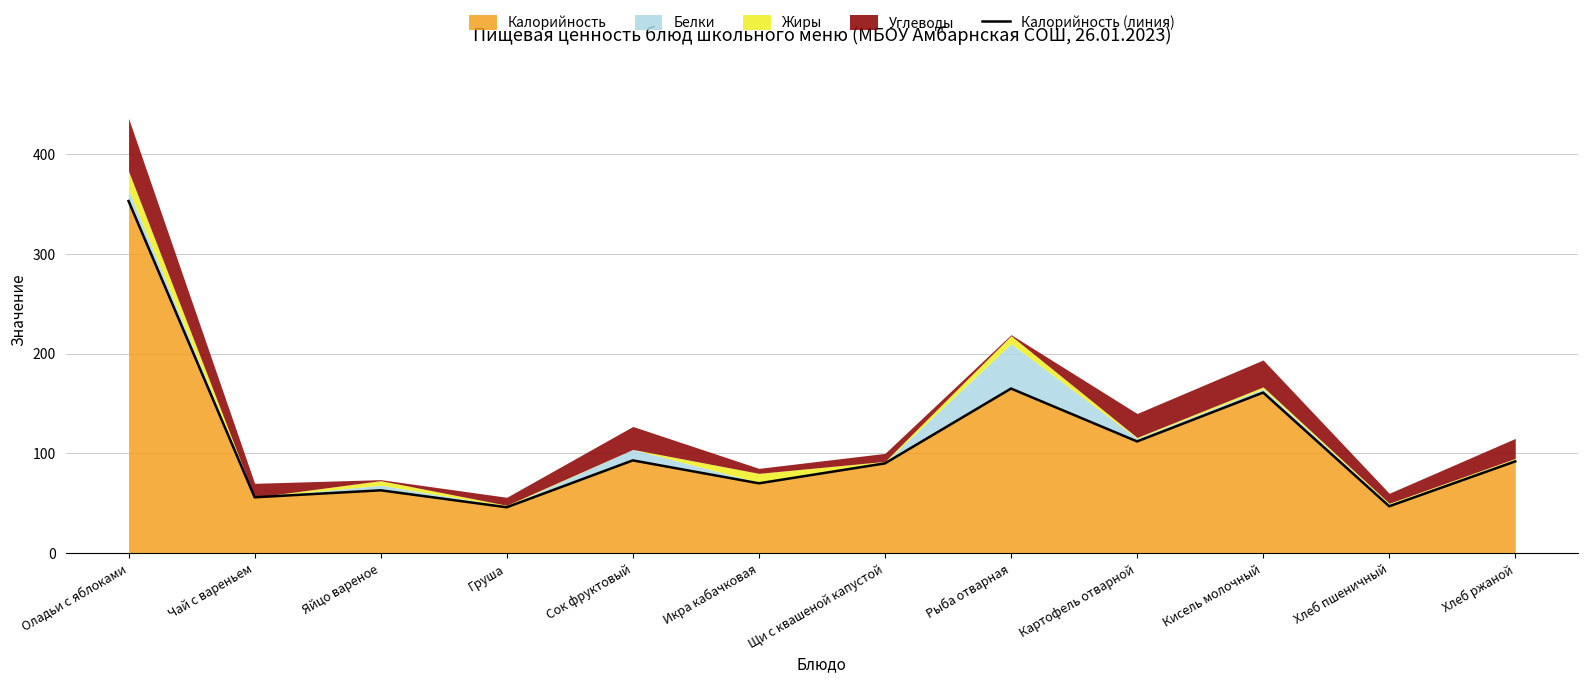

What is the change in value from Оладьи с яблоками to Икра кабачковая?

-283